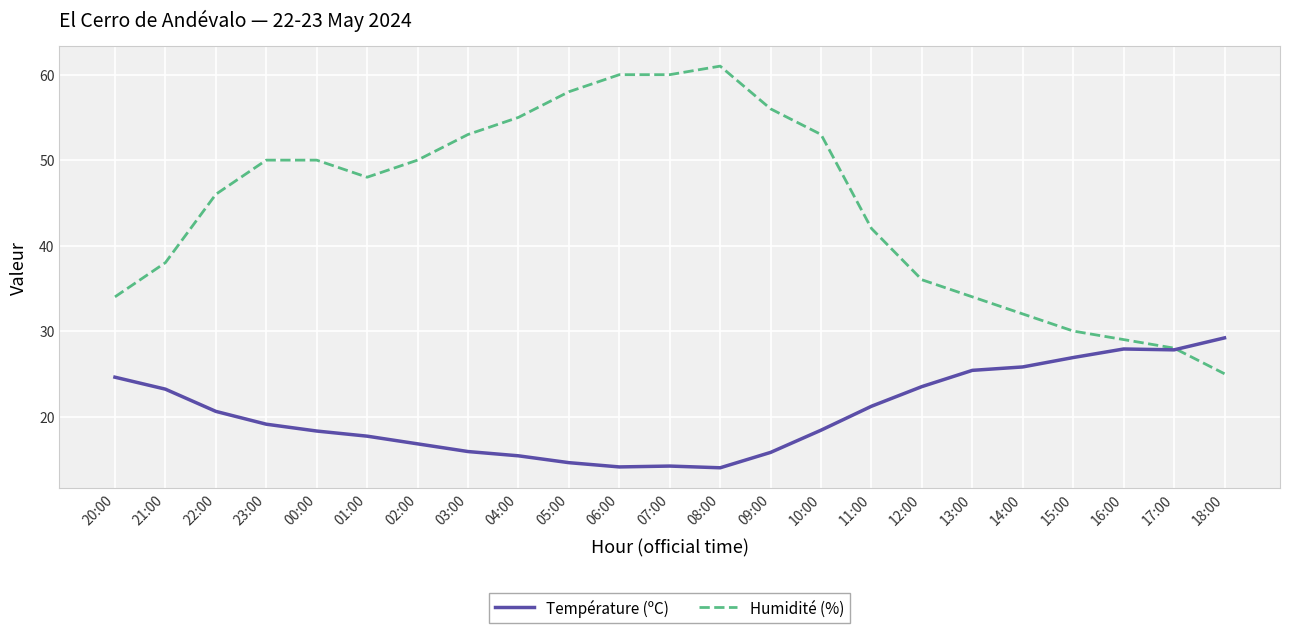

What position from the right is 13:00?

6